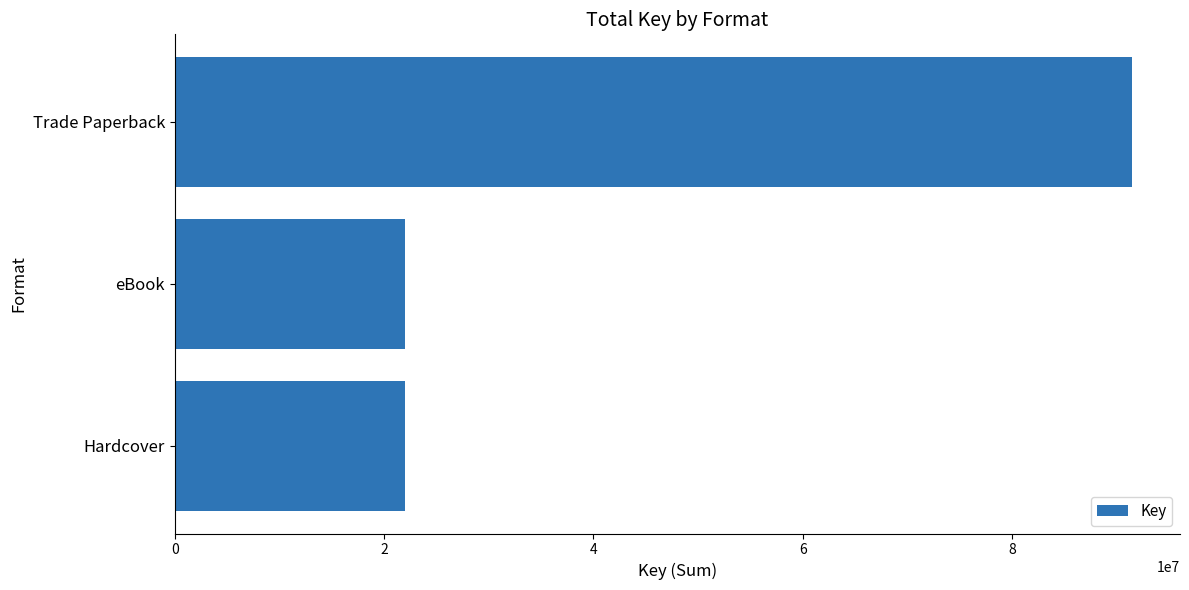

What is the average value?

45145761